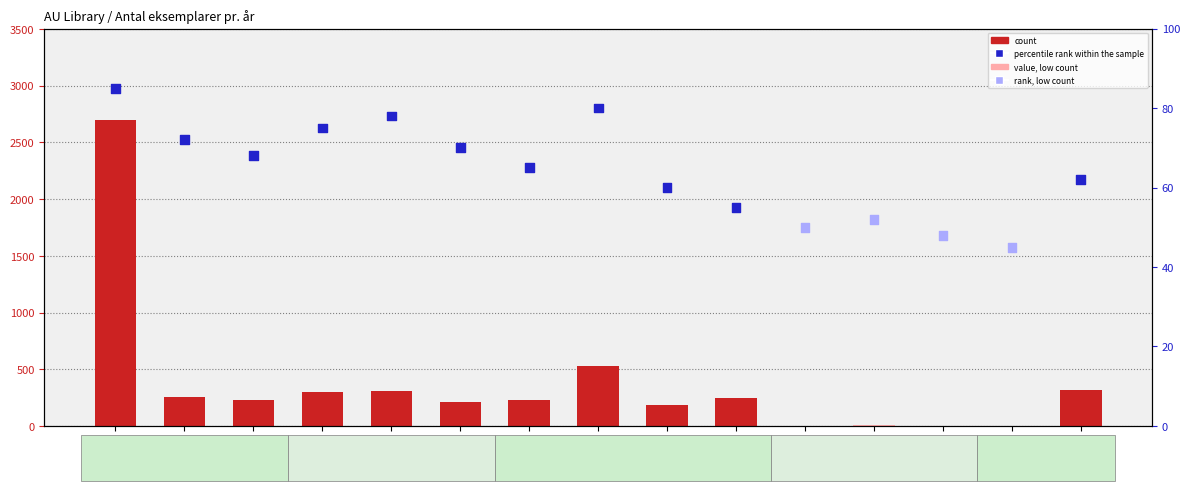

Is the value of percentile rank within the sample at 2012 greater than the value of count at 2004?

No